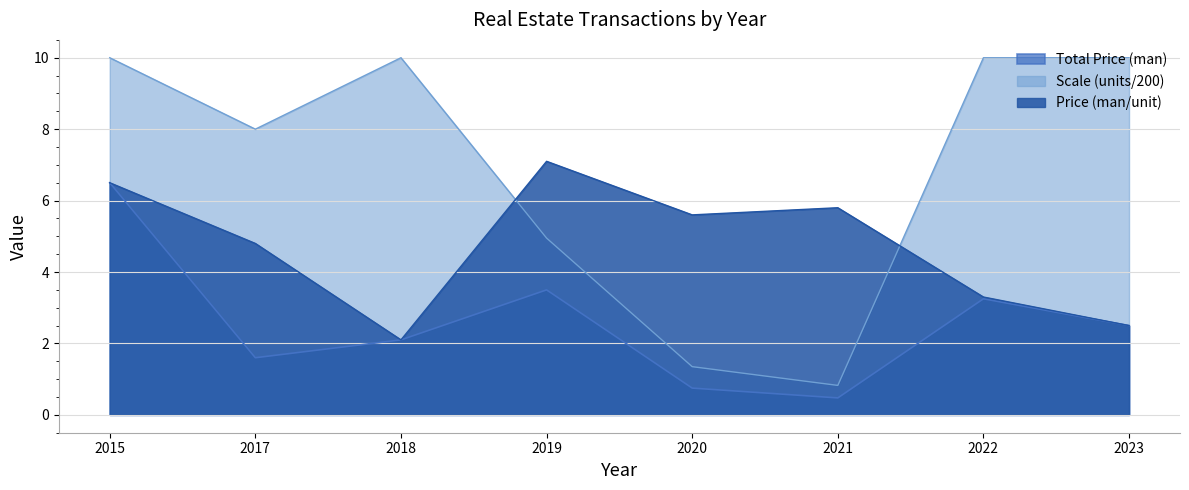

True or false: Price (man/unit) has a value of 5.6 at 2020.

True